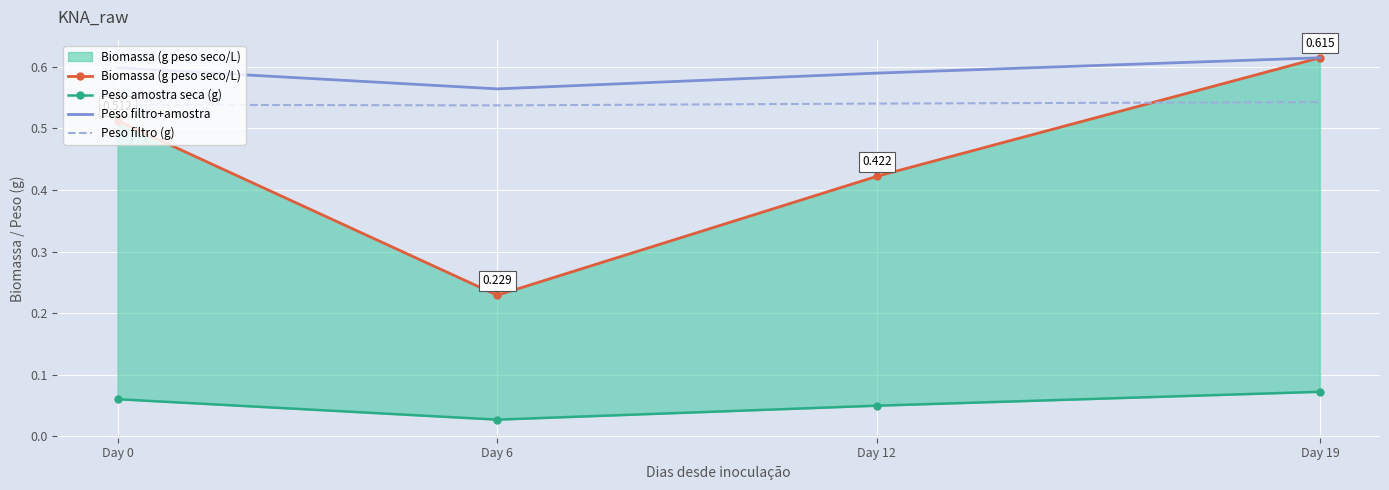

How many lines are shown in the chart?

4